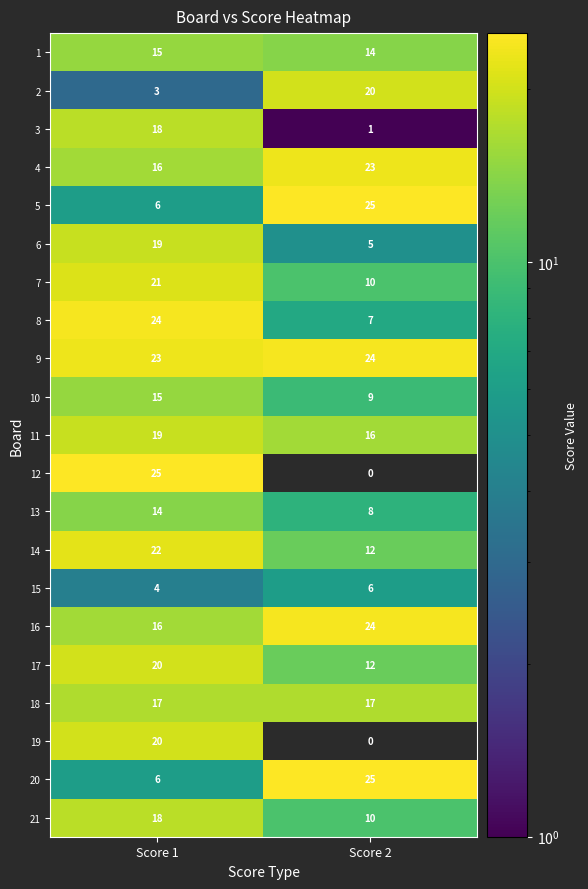

What is the average value of the 17 series?

16